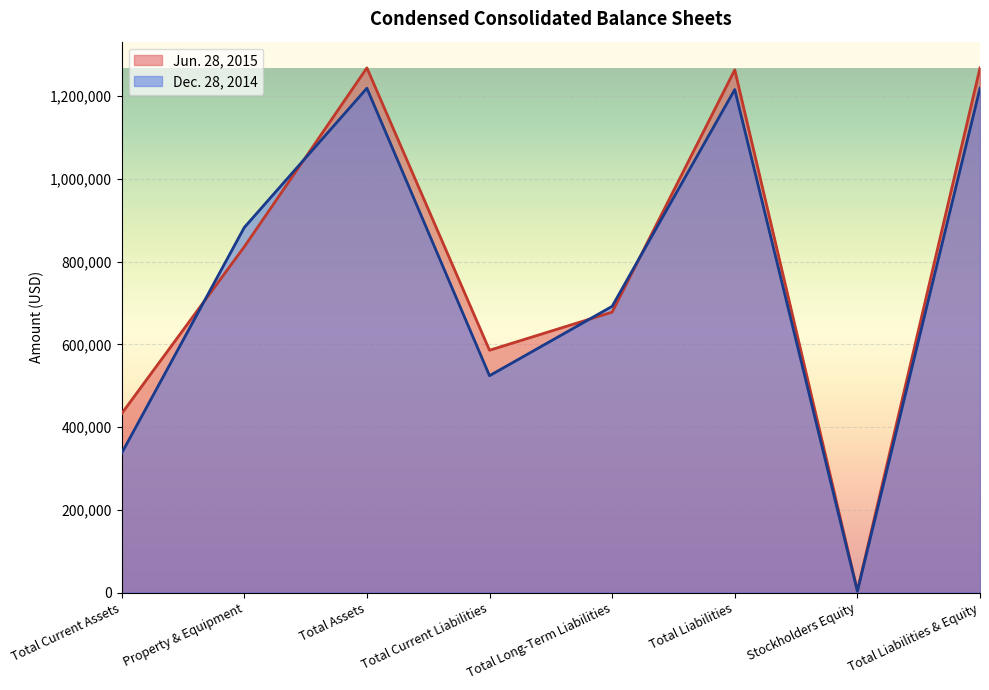

What position from the left is Total Assets?

3